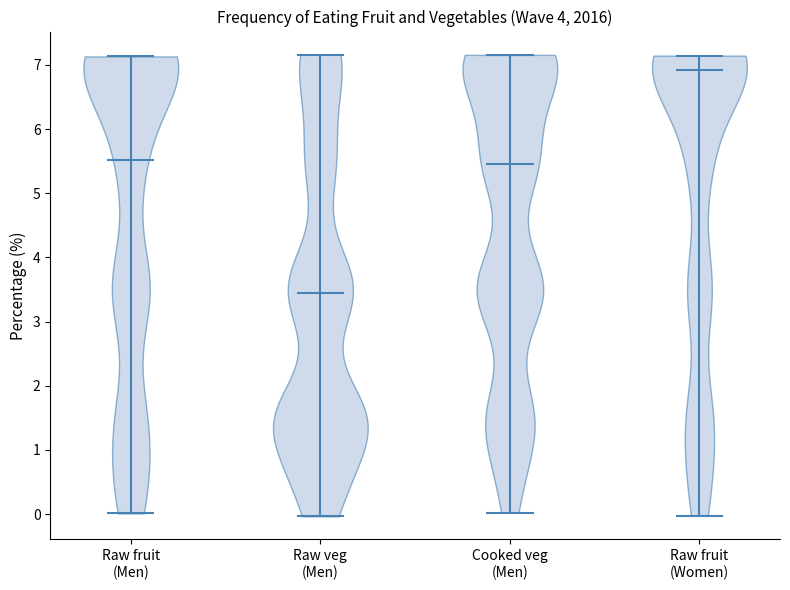

Which violin has the lowest median line?

Raw veg (Men)